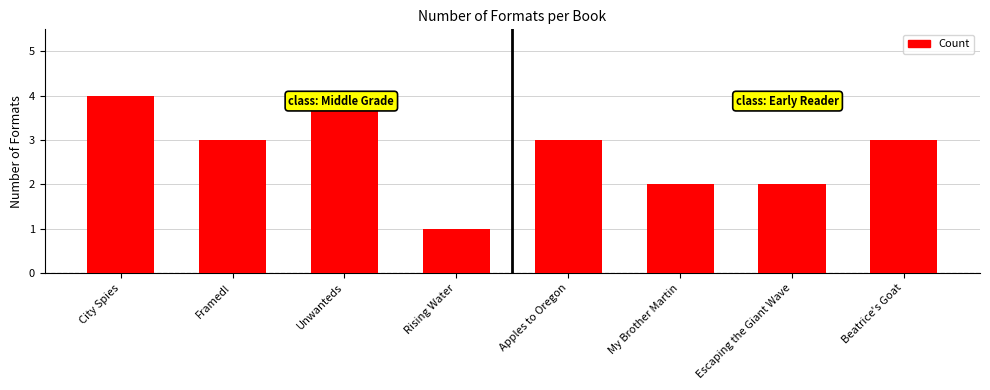

What is the greatest value displayed?

4